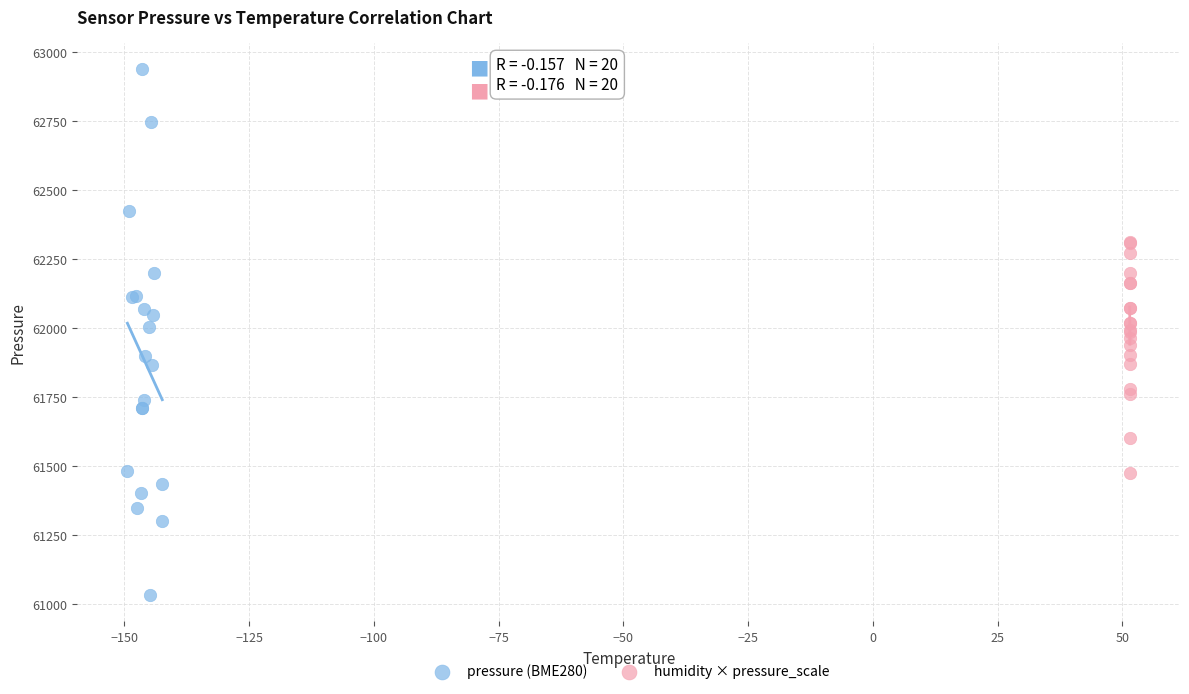

Which series contains the highest Y value?

pressure (BME280)